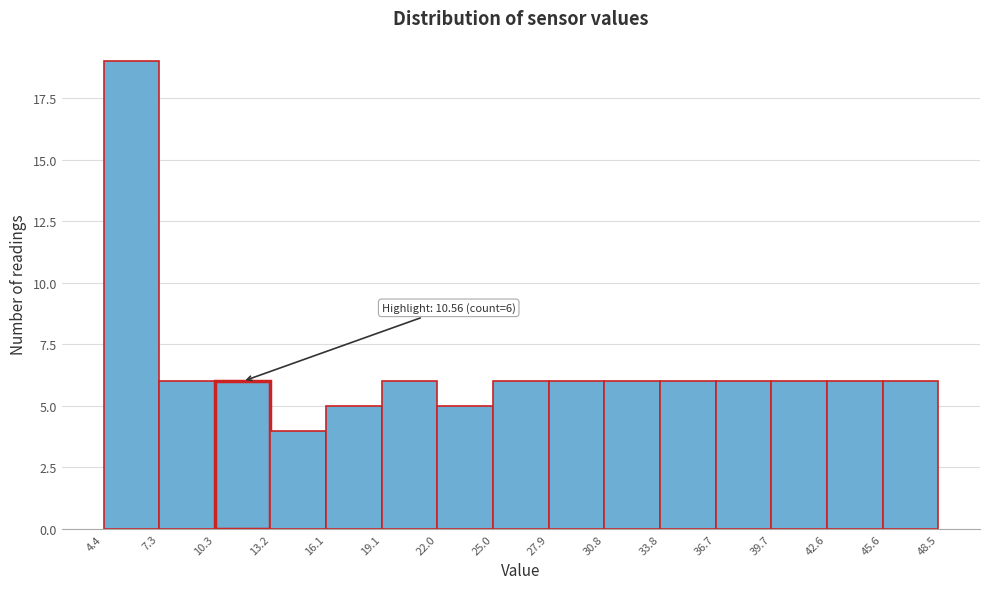

Which range on the x-axis has the tallest bar?

4.4 to 7.3